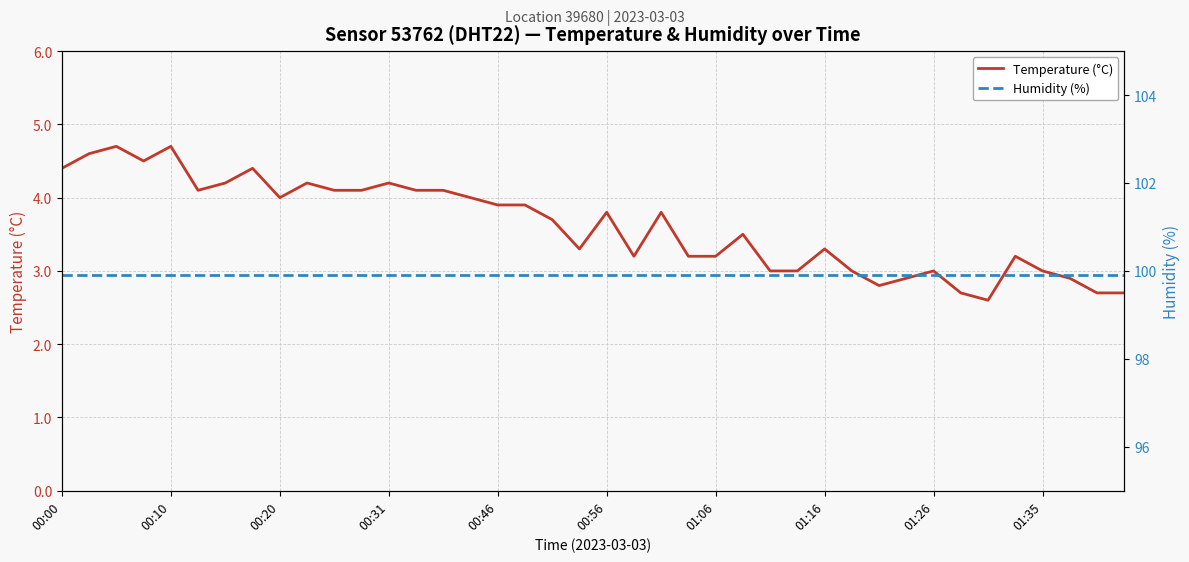

Which series has the largest total across all categories?

Humidity (%)